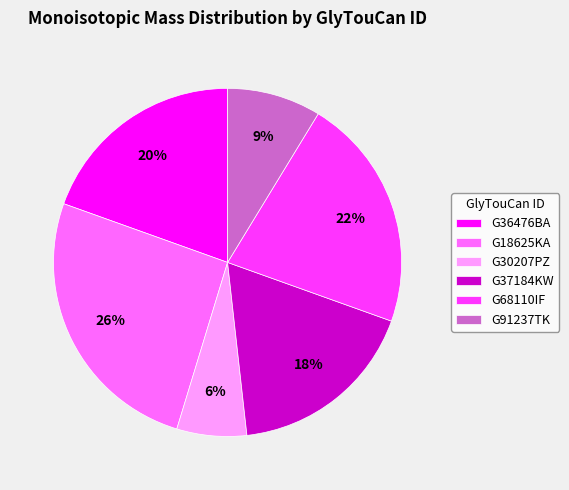

Is it true that G37184KW is 5% of the pie?

False